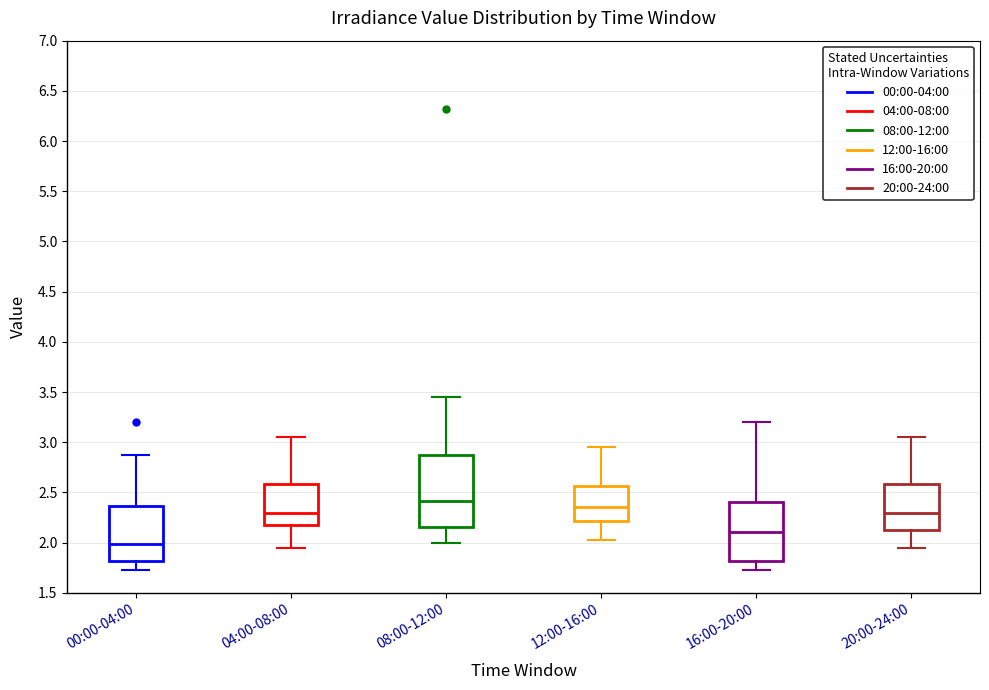

Comparing the boxes themselves (not the whiskers), which one is the tallest?

08:00-12:00